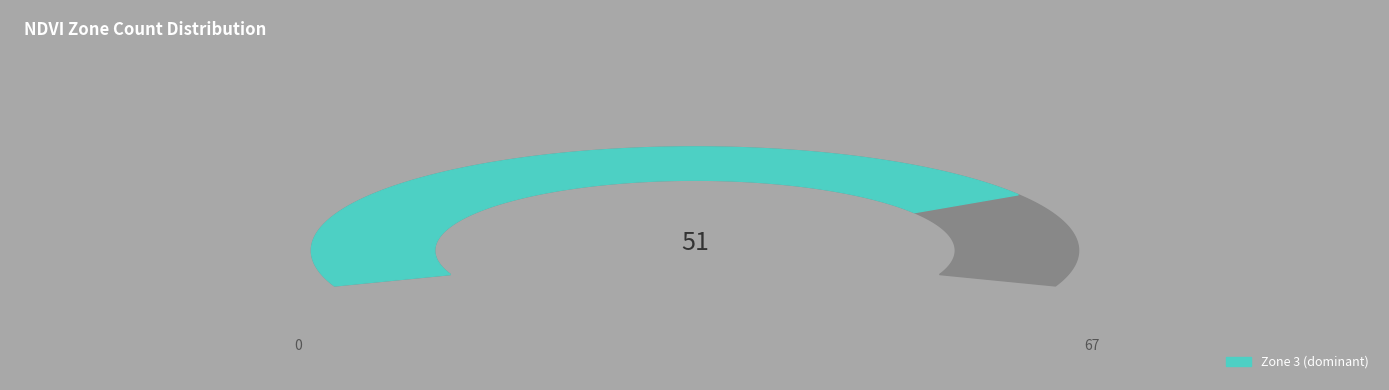

Which slice is the largest?

Zone 3